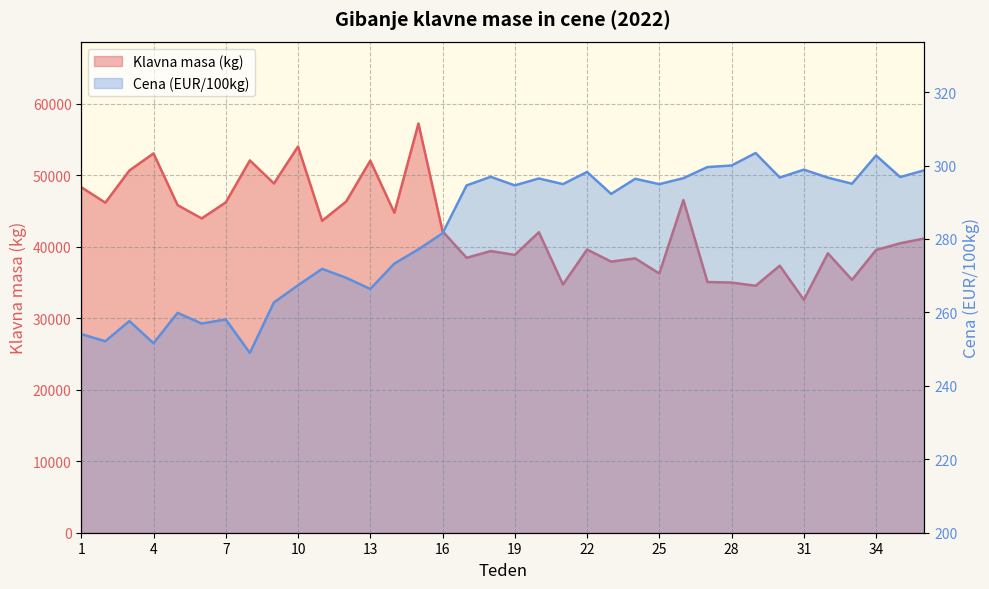

At which category is the sum across all series the highest?

15